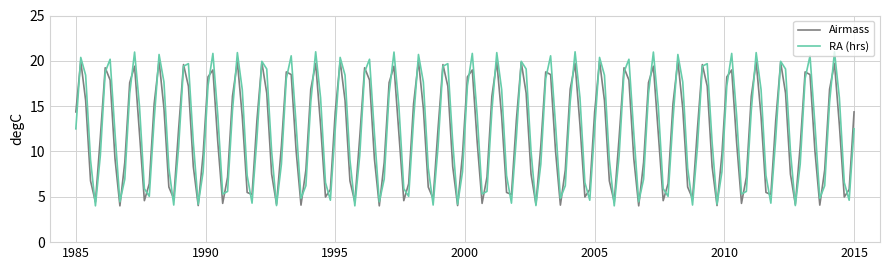

What are all the series names shown in the legend?

Airmass, RA (hrs)